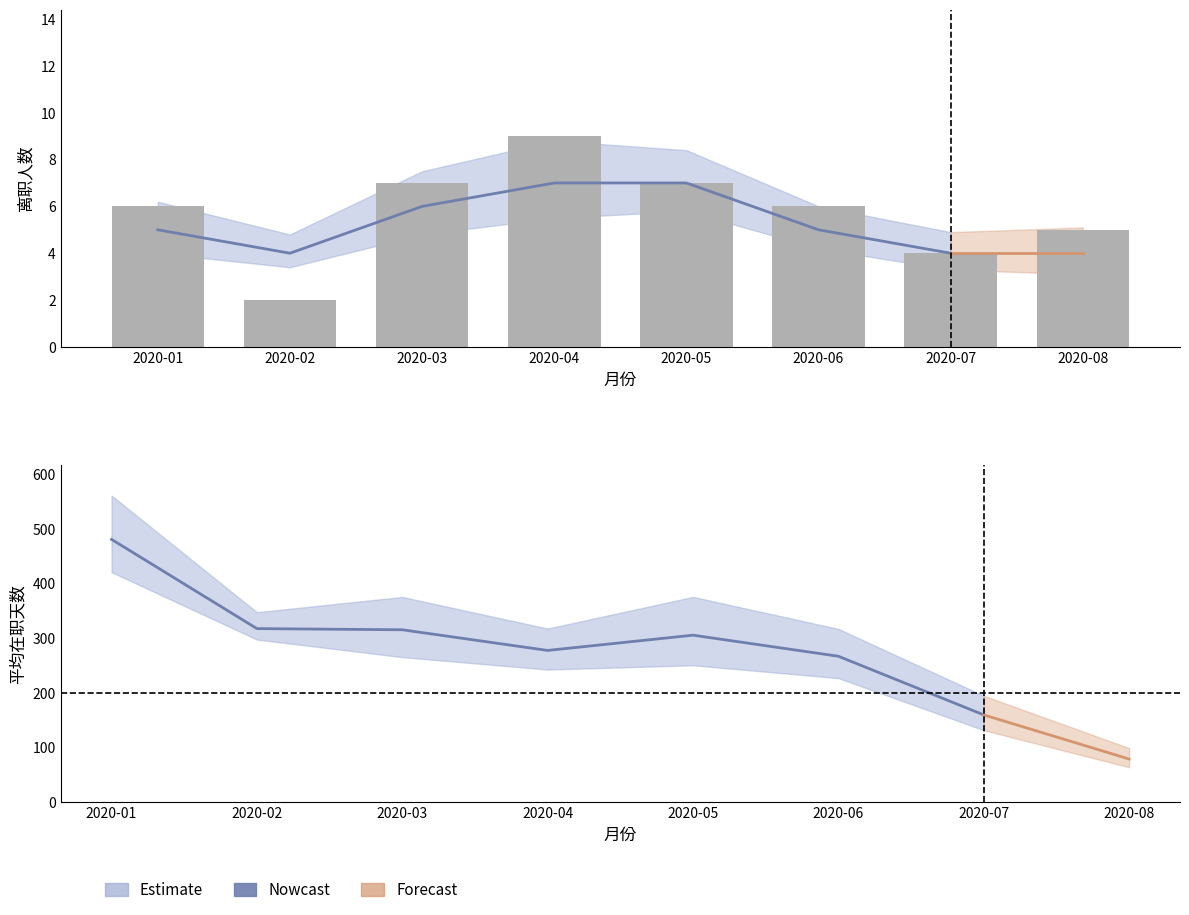

List the labels in order of value, smallest first.

2020-07, 2020-06, 2020-04, 2020-05, 2020-03, 2020-02, 2020-01